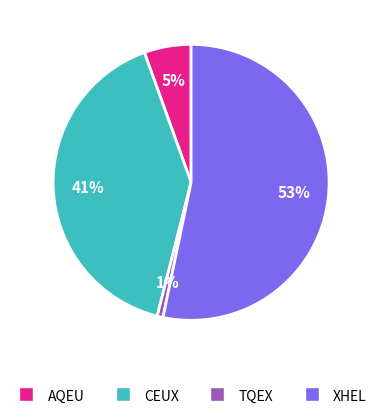

Do XHEL and CEUX together represent more than half of the pie?

Yes